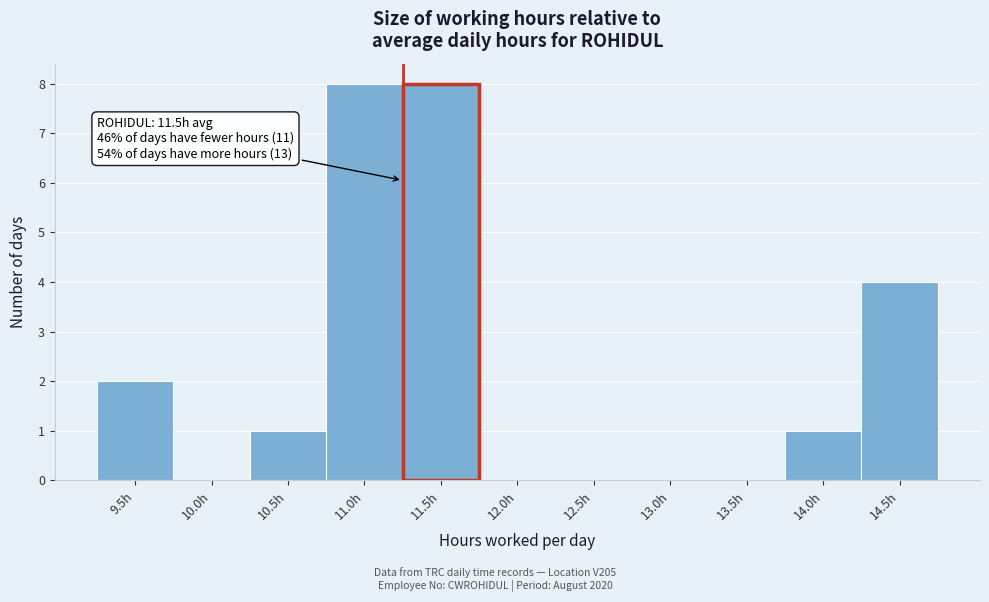

Reading left to right, what are all the values shown in this chart?

9.5h=2	10.0h=0	10.5h=1	11.0h=8	11.5h=8	12.0h=0	12.5h=0	13.0h=0	13.5h=0	14.0h=1	14.5h=4